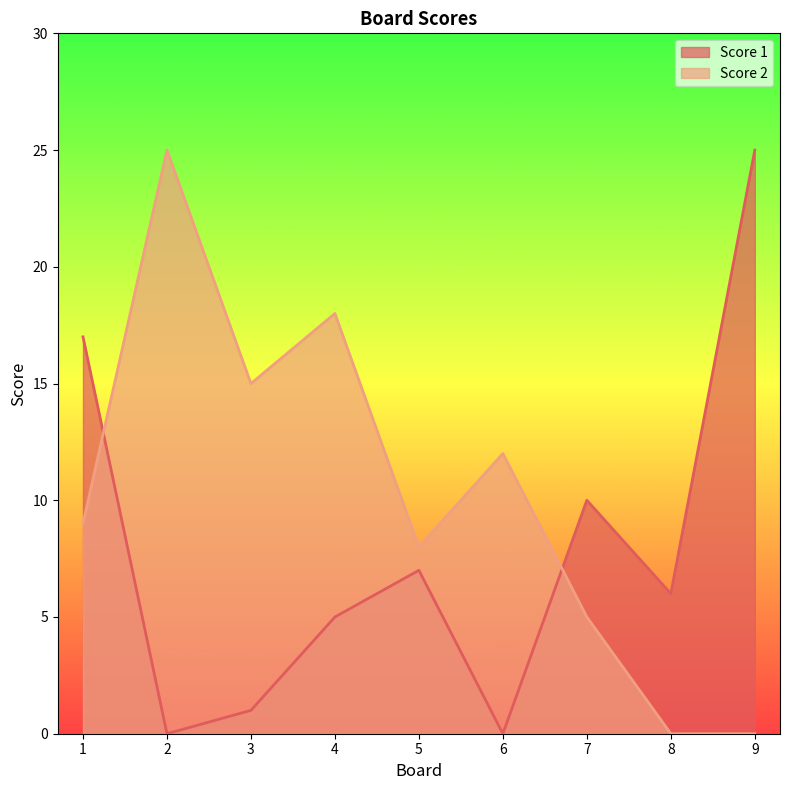

Where is the first local maximum for Score 1?

5